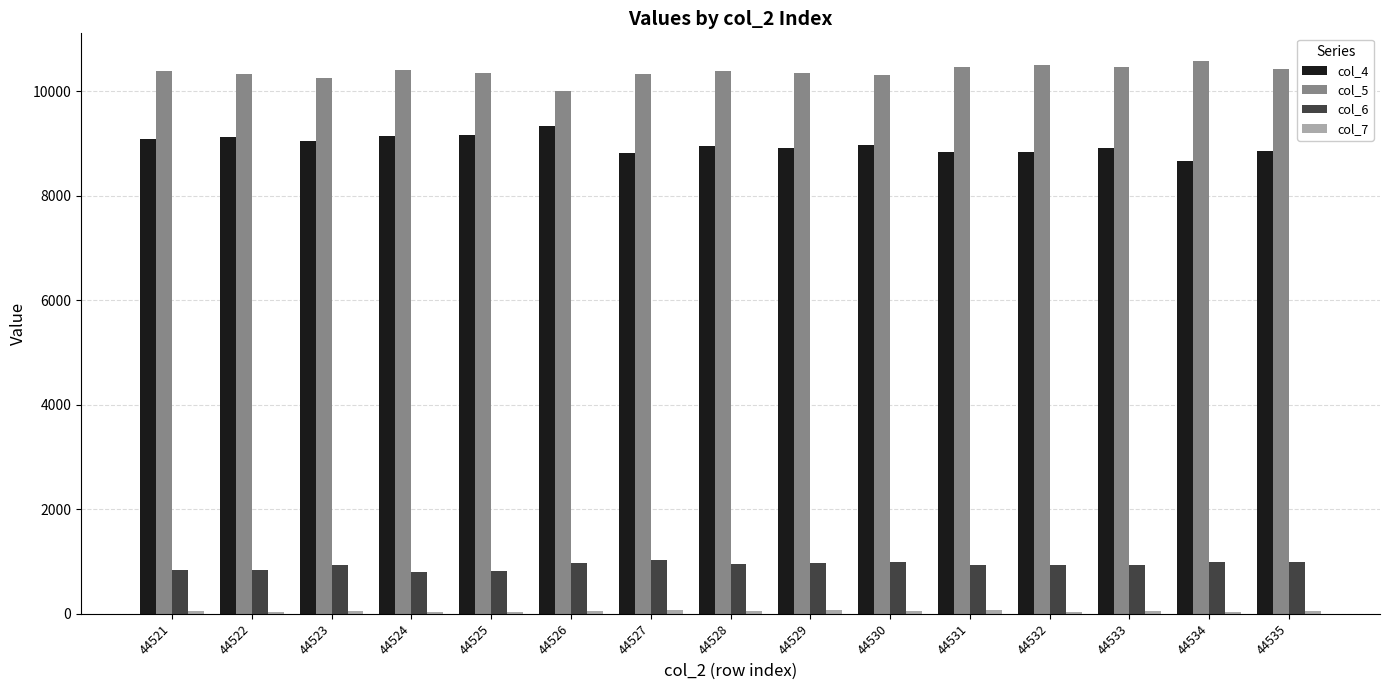

True or false: col_5 has a value of 3073 at 44528.

False